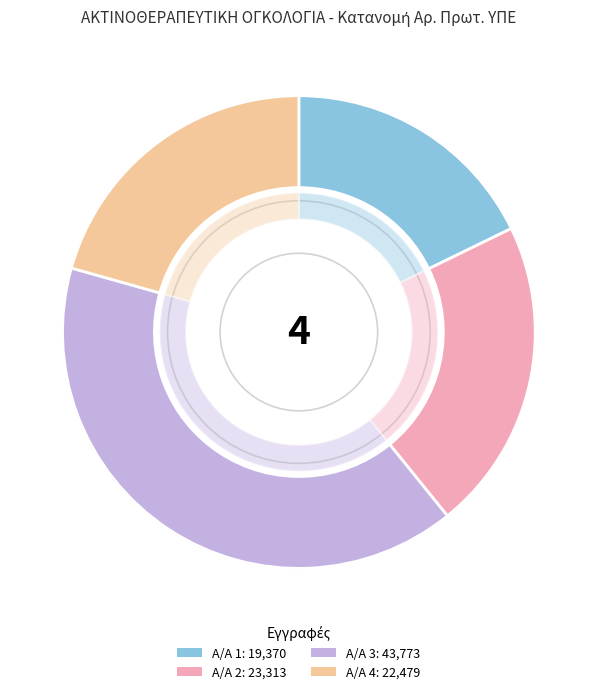

To the nearest percent, what portion does 1 represent?

18%